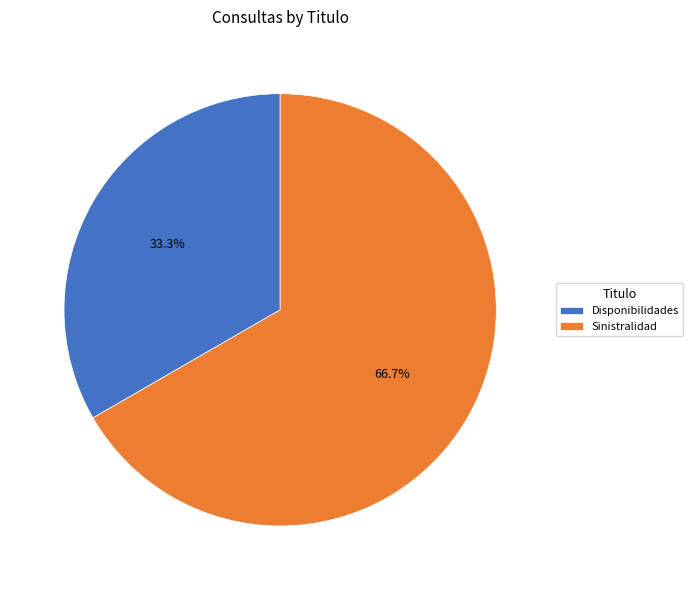

What is the ratio of the value at Disponibilidades to the value at Sinistralidad?

0.5